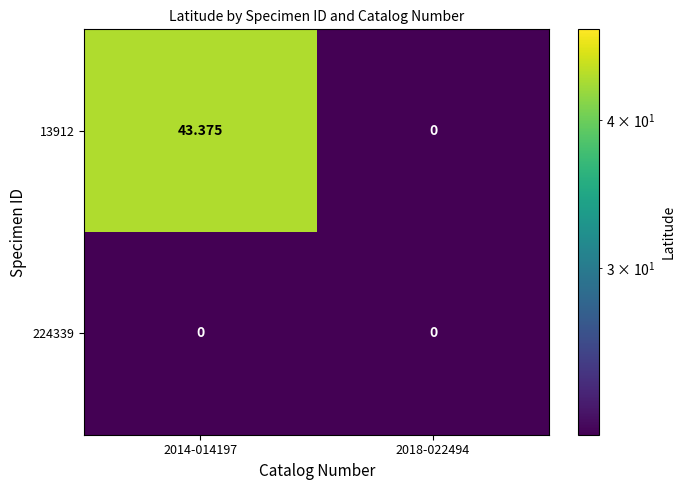

Is the value of 224339 at 2014-014197 greater than the value of 13912 at 2014-014197?

No